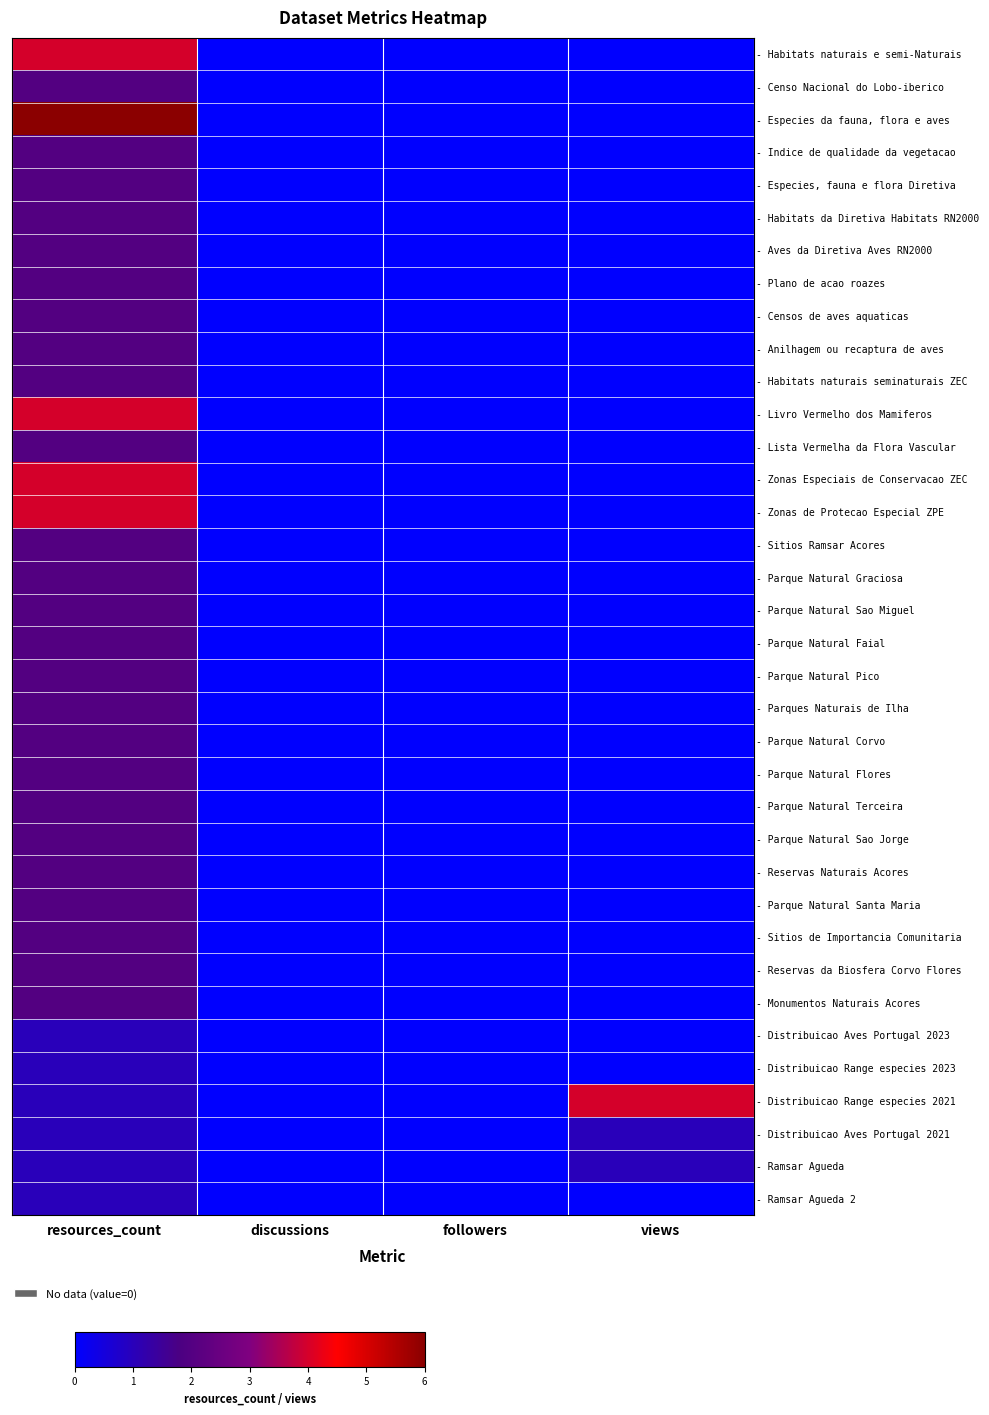

Reading left to right, list all the values displayed in this chart.

- Habitats naturais e semi-Naturais: resources_count=4	discussions=0	followers=0	views=0
- Censo Nacional do Lobo-iberico: resources_count=2	discussions=0	followers=0	views=0
- Especies da fauna, flora e aves: resources_count=6	discussions=0	followers=0	views=0
- Indice de qualidade da vegetacao: resources_count=2	discussions=0	followers=0	views=0
- Especies, fauna e flora Diretiva: resources_count=2	discussions=0	followers=0	views=0
- Habitats da Diretiva Habitats RN2000: resources_count=2	discussions=0	followers=0	views=0
- Aves da Diretiva Aves RN2000: resources_count=2	discussions=0	followers=0	views=0
- Plano de acao roazes: resources_count=2	discussions=0	followers=0	views=0
- Censos de aves aquaticas: resources_count=2	discussions=0	followers=0	views=0
- Anilhagem ou recaptura de aves: resources_count=2	discussions=0	followers=0	views=0
- Habitats naturais seminaturais ZEC: resources_count=2	discussions=0	followers=0	views=0
- Livro Vermelho dos Mamiferos: resources_count=4	discussions=0	followers=0	views=0
- Lista Vermelha da Flora Vascular: resources_count=2	discussions=0	followers=0	views=0
- Zonas Especiais de Conservacao ZEC: resources_count=4	discussions=0	followers=0	views=0
- Zonas de Protecao Especial ZPE: resources_count=4	discussions=0	followers=0	views=0
- Sitios Ramsar Acores: resources_count=2	discussions=0	followers=0	views=0
- Parque Natural Graciosa: resources_count=2	discussions=0	followers=0	views=0
- Parque Natural Sao Miguel: resources_count=2	discussions=0	followers=0	views=0
- Parque Natural Faial: resources_count=2	discussions=0	followers=0	views=0
- Parque Natural Pico: resources_count=2	discussions=0	followers=0	views=0
- Parques Naturais de Ilha: resources_count=2	discussions=0	followers=0	views=0
- Parque Natural Corvo: resources_count=2	discussions=0	followers=0	views=0
- Parque Natural Flores: resources_count=2	discussions=0	followers=0	views=0
- Parque Natural Terceira: resources_count=2	discussions=0	followers=0	views=0
- Parque Natural Sao Jorge: resources_count=2	discussions=0	followers=0	views=0
- Reservas Naturais Acores: resources_count=2	discussions=0	followers=0	views=0
- Parque Natural Santa Maria: resources_count=2	discussions=0	followers=0	views=0
- Sitios de Importancia Comunitaria: resources_count=2	discussions=0	followers=0	views=0
- Reservas da Biosfera Corvo Flores: resources_count=2	discussions=0	followers=0	views=0
- Monumentos Naturais Acores: resources_count=2	discussions=0	followers=0	views=0
- Distribuicao Aves Portugal 2023: resources_count=1	discussions=0	followers=0	views=0
- Distribuicao Range especies 2023: resources_count=1	discussions=0	followers=0	views=0
- Distribuicao Range especies 2021: resources_count=1	discussions=0	followers=0	views=4
- Distribuicao Aves Portugal 2021: resources_count=1	discussions=0	followers=0	views=1
- Ramsar Agueda: resources_count=1	discussions=0	followers=0	views=1
- Ramsar Agueda 2: resources_count=1	discussions=0	followers=0	views=0